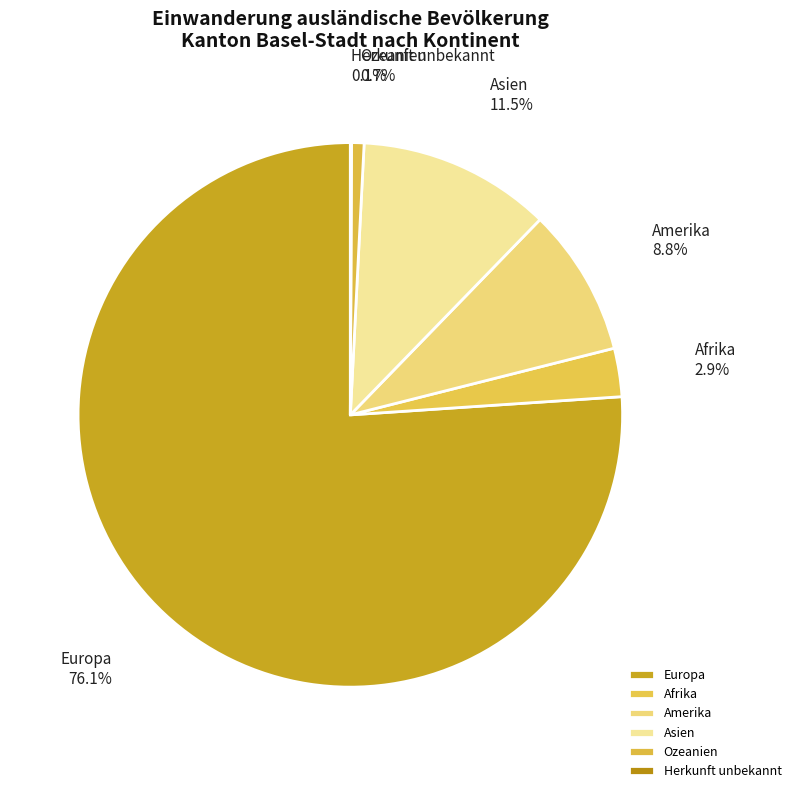

Which slice represents more than half of the pie?

Europa